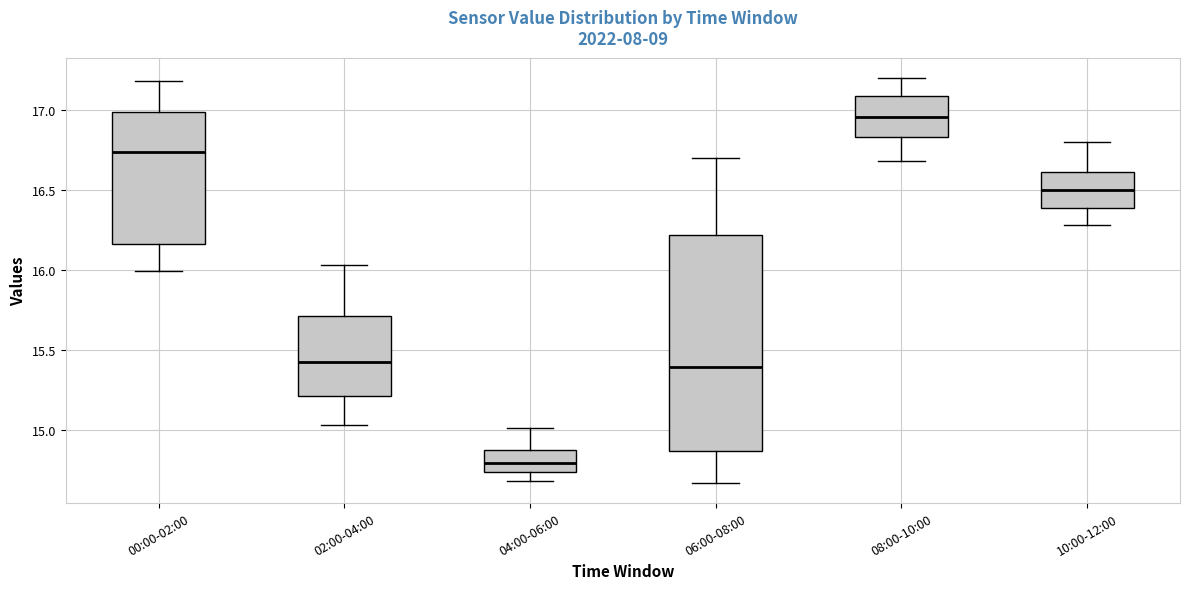

Which box's median line is the lowest?

04:00-06:00